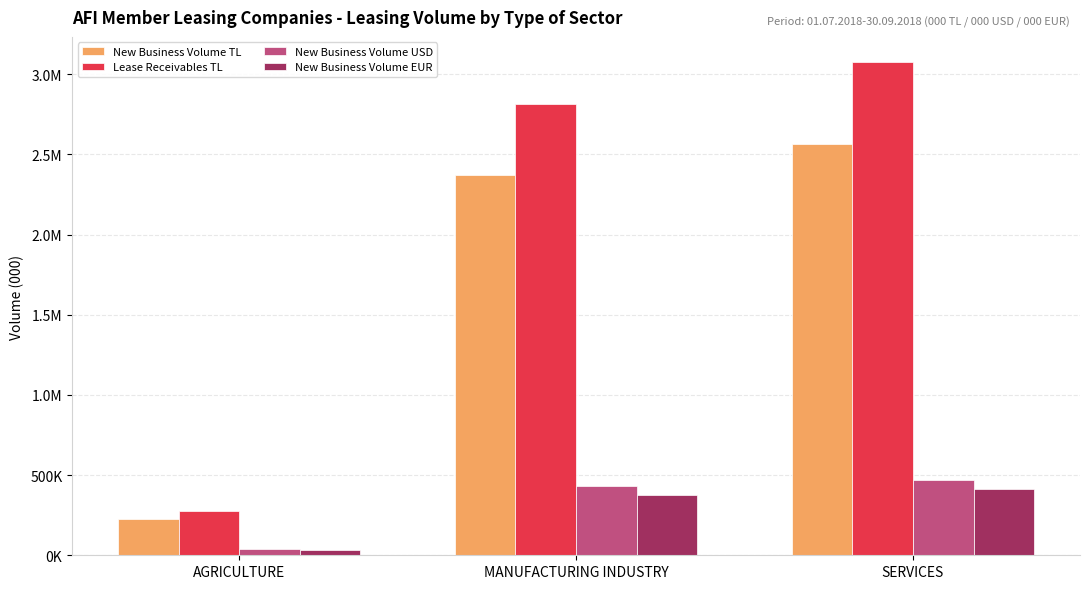

True or false: New Business Volume TL has a value of 2370746.8 at MANUFACTURING INDUSTRY.

True